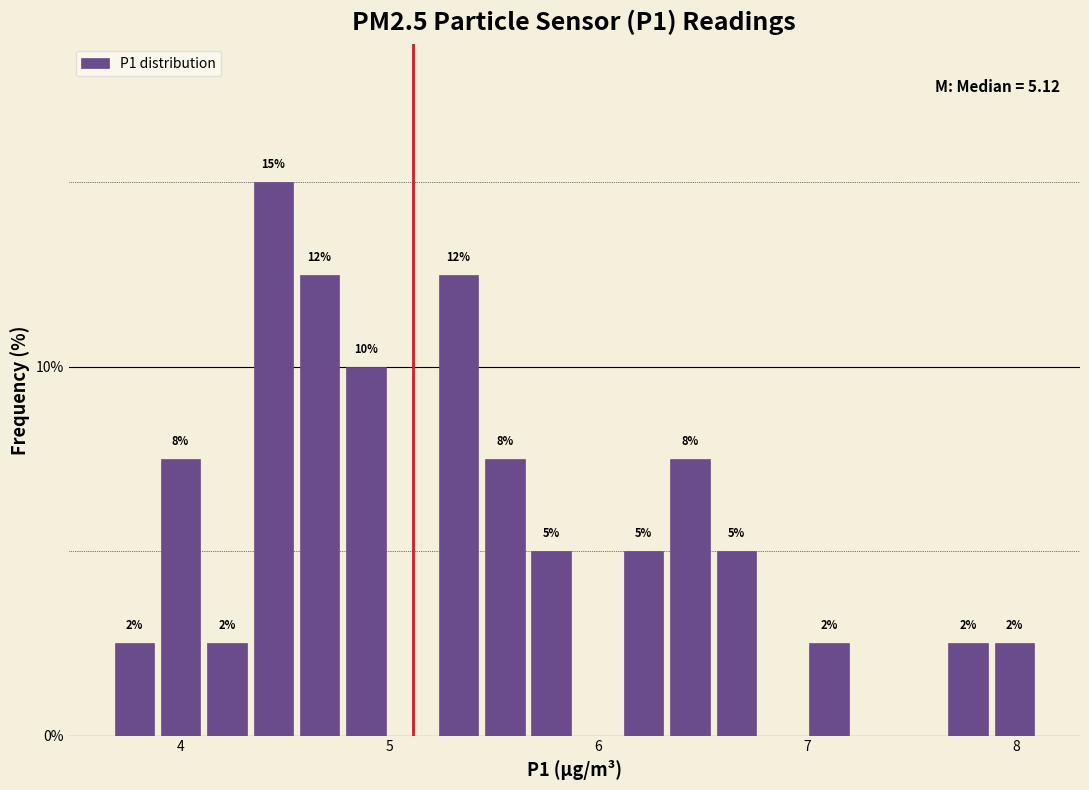

Read against the x-axis, roughly where is the centre of the tallest bar?

4.4